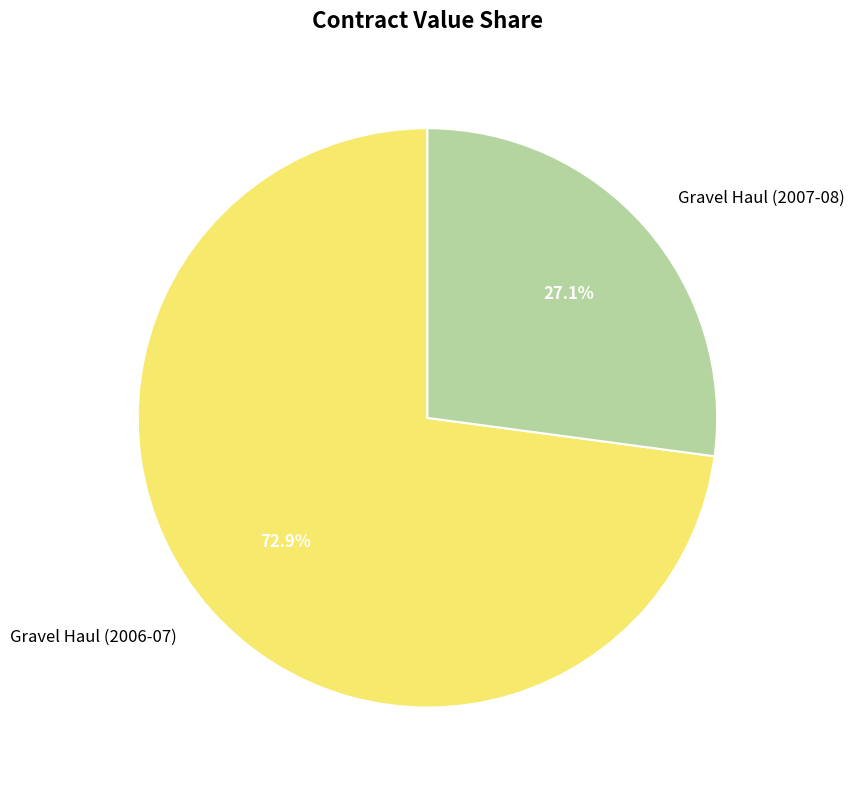

Does Gravel Haul (2007-08) account for over 50% of the chart?

No